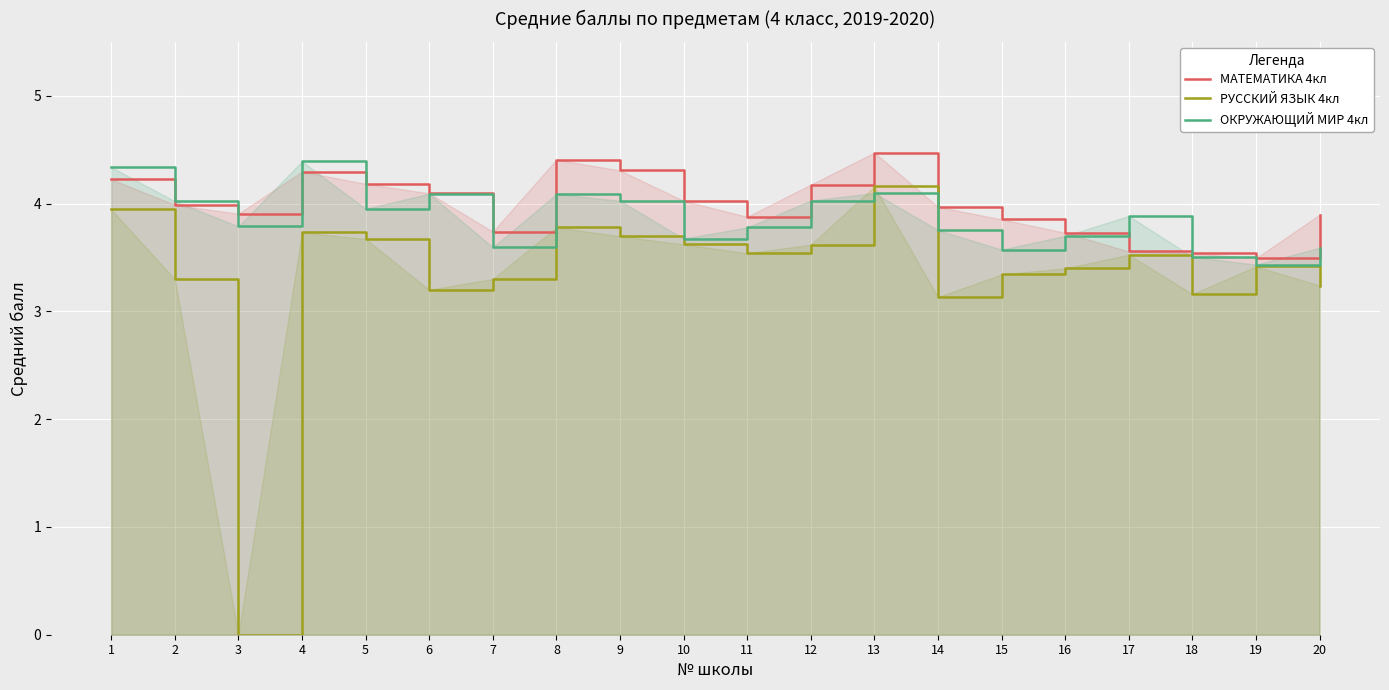

What is the total value across all series at 1?

12.5